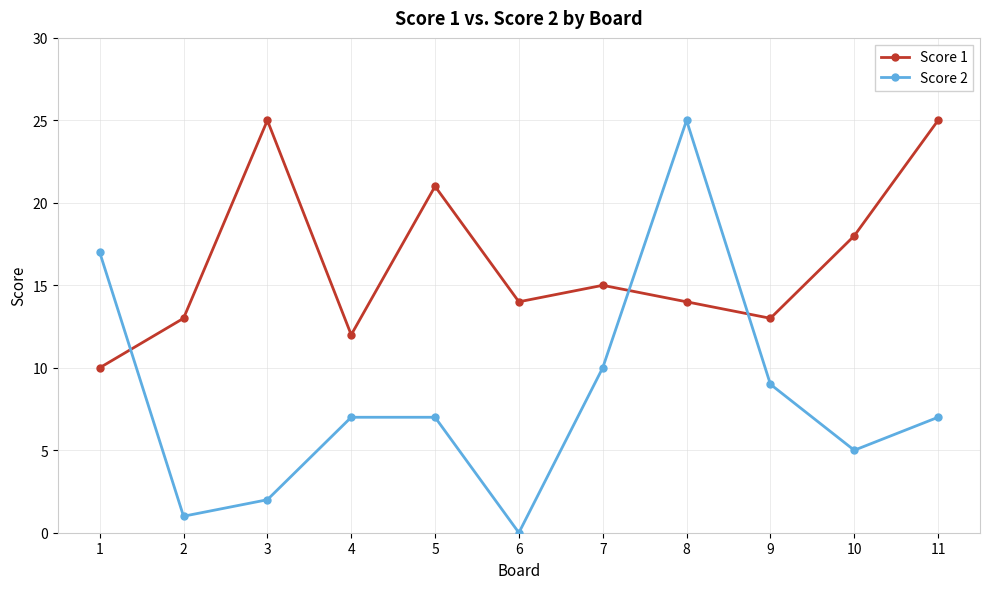

Where do Score 2 and Score 1 first cross each other?

1 and 2